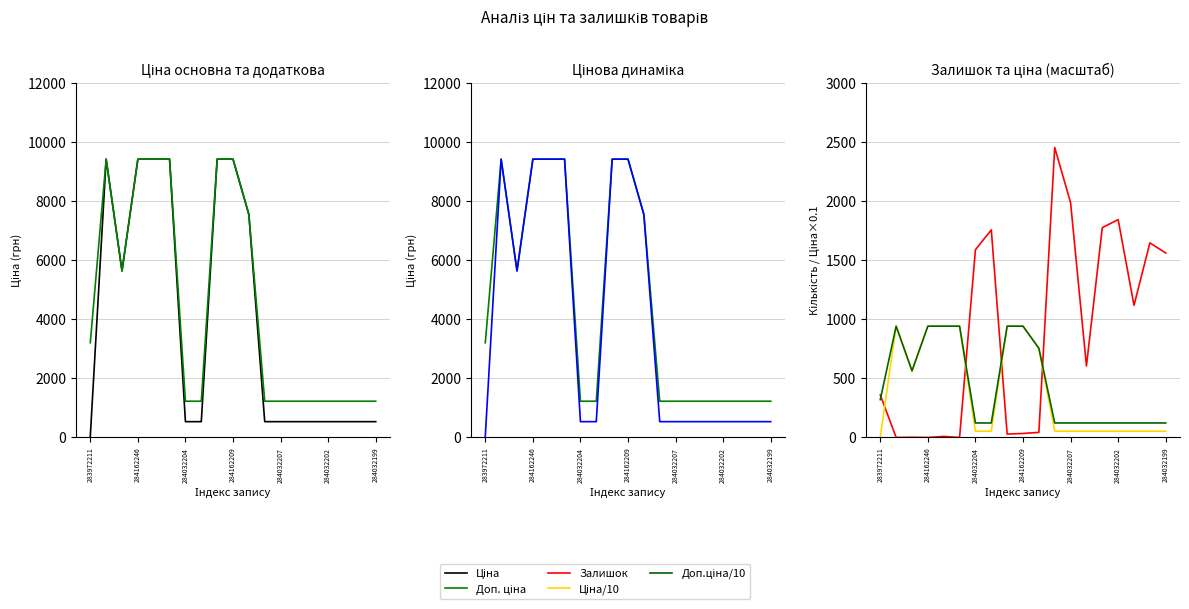

The value of Доп. ціна at 11 is 1227.2. True or false?

True